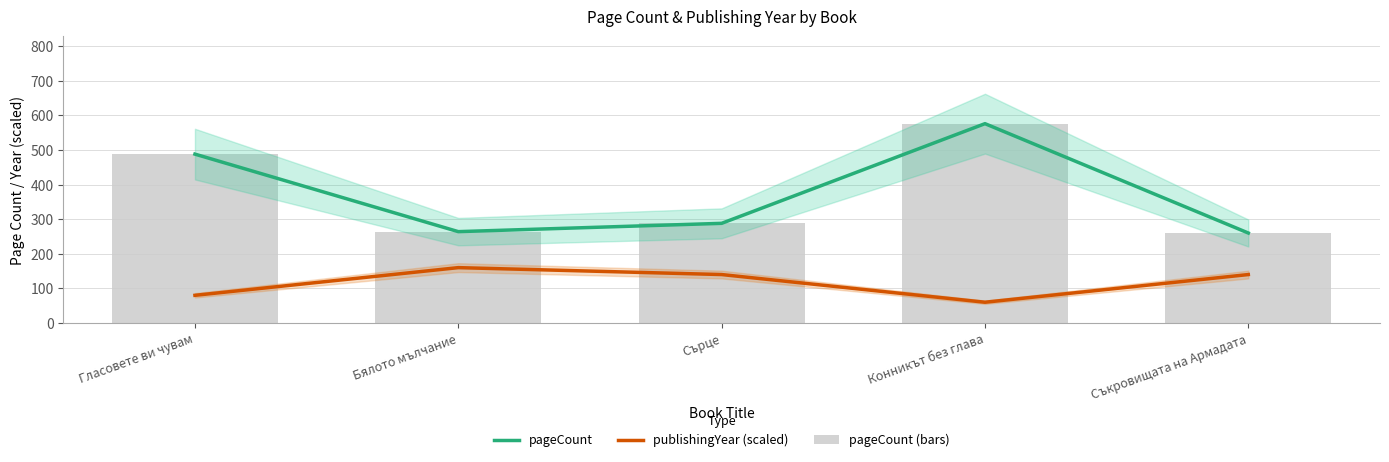

Which series has the largest total across all categories?

pageCount